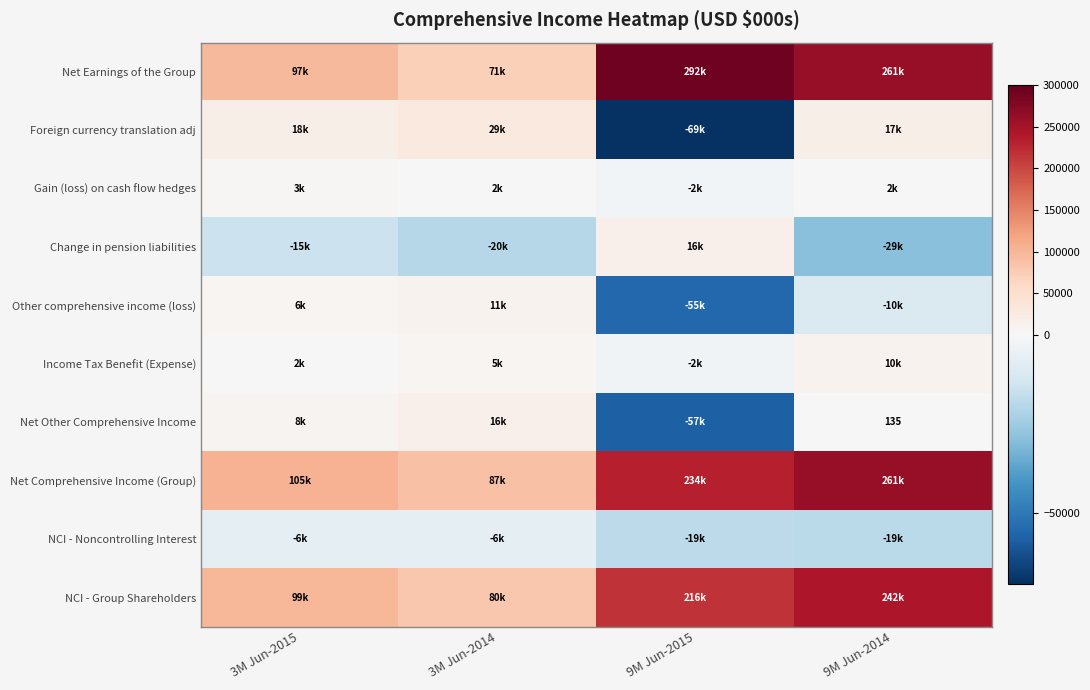

At which label does Net Other Comprehensive Income reach its minimum?

9M Jun-2015